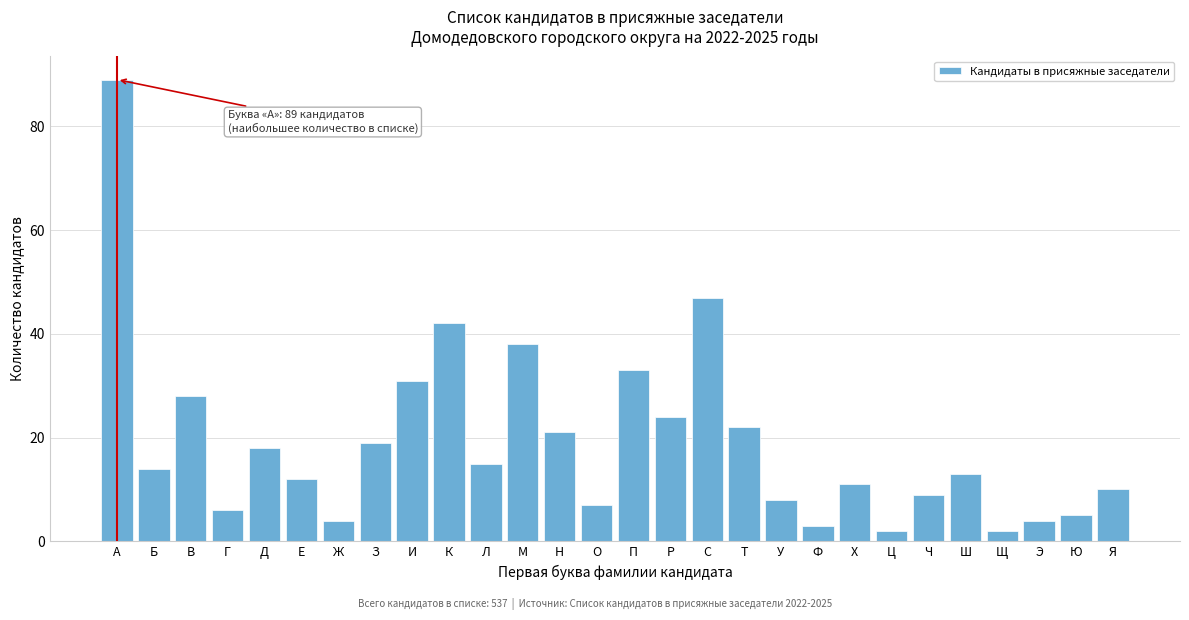

Reading left to right, what are all the values shown in this chart?

89	14	28	6	18	12	4	19	31	42	15	38	21	7	33	24	47	22	8	3	11	2	9	13	2	4	5	10